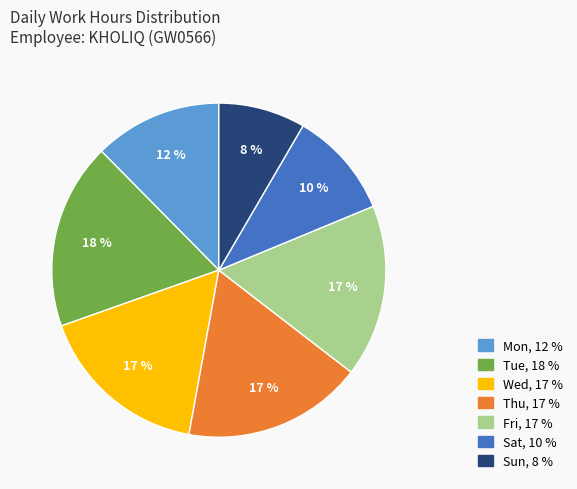

To the nearest percent, what is the difference between the largest and smallest slice percentages?

10%